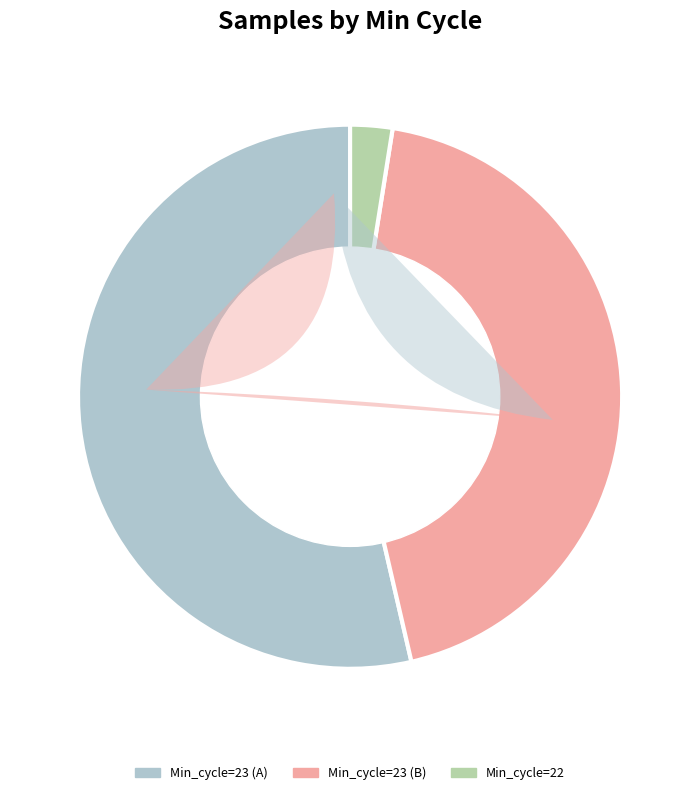

Is there a majority slice in this chart?

No